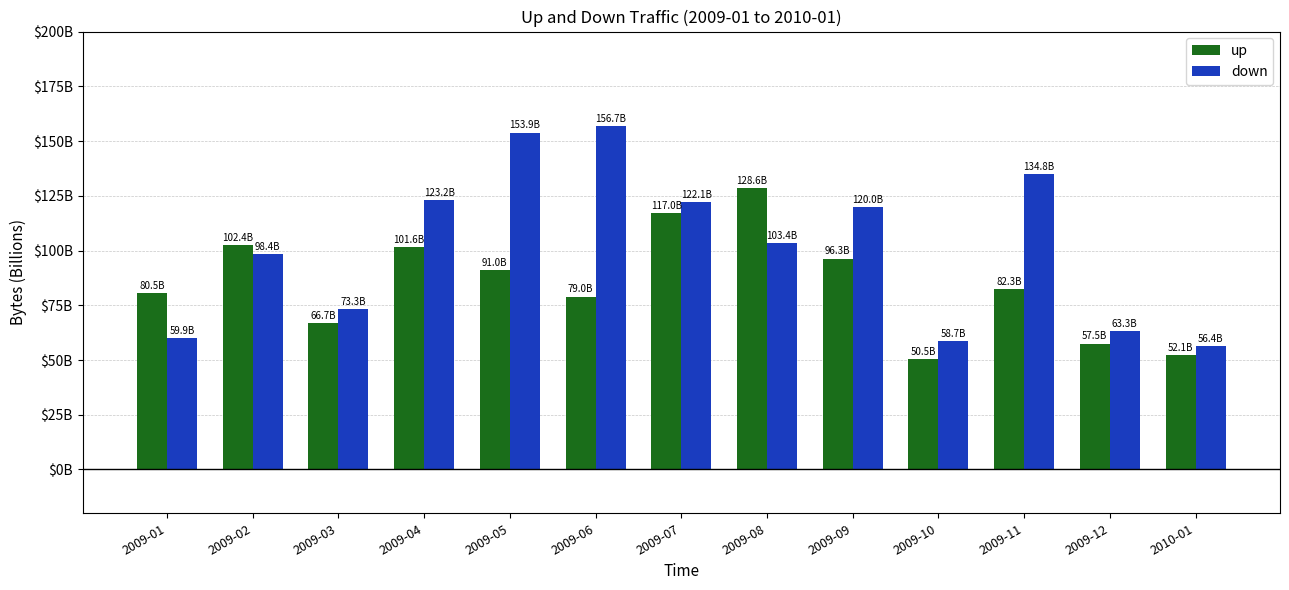

What are all the series names shown in the legend?

up, down